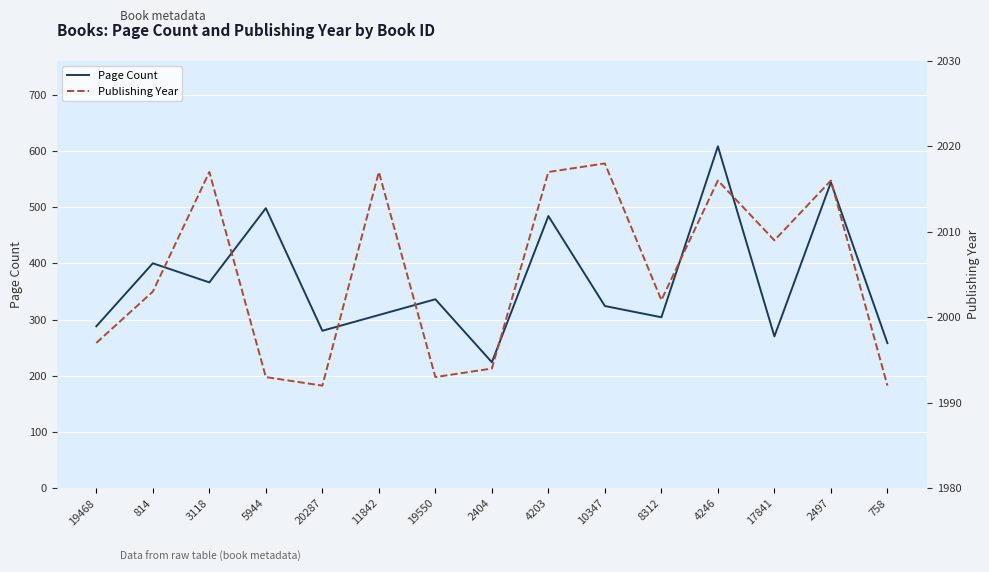

Is the value of Page Count at 4246 greater than the value of Publishing Year at 2497?

No